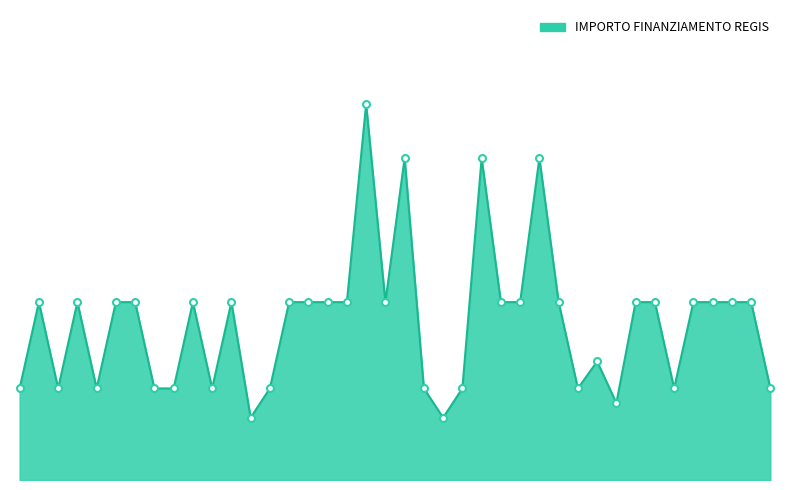

Which category has the lowest value across all series?

CRANDOLA VALSASSINA